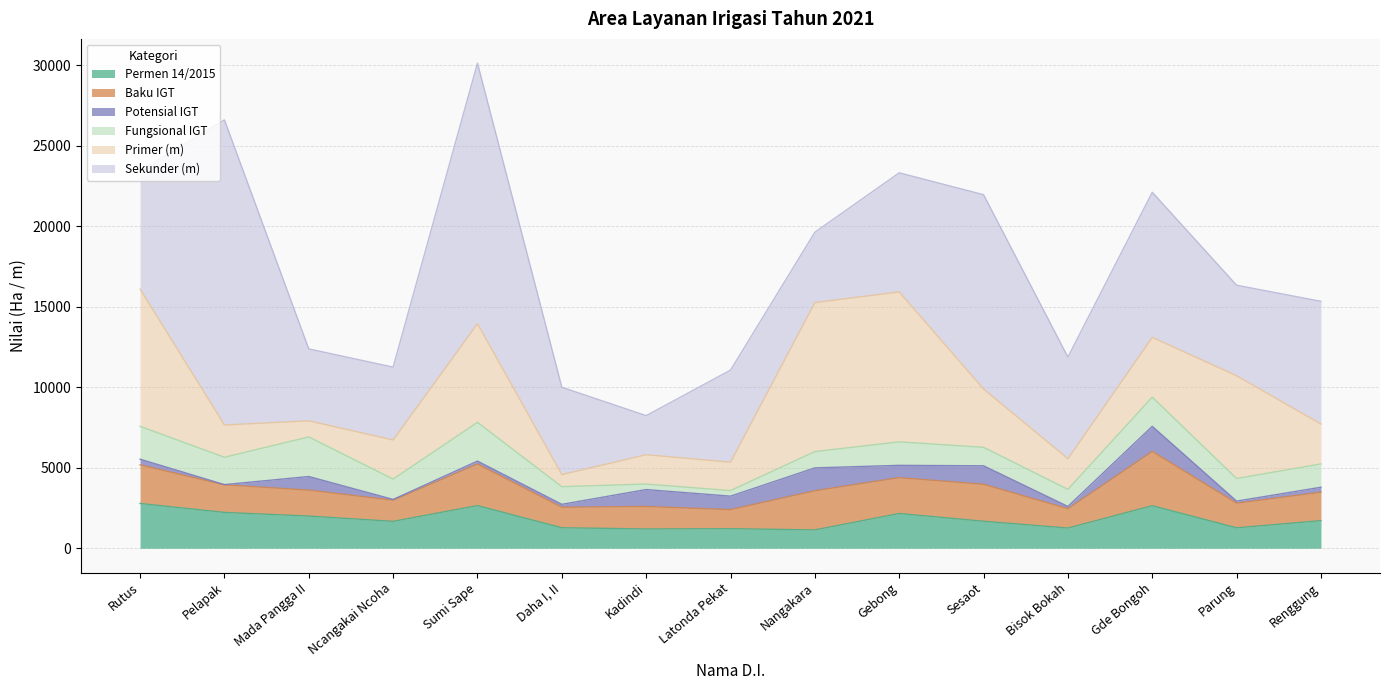

Is it true that Baku IGT equals 1313.2 at Ncangakai Ncoha?

True